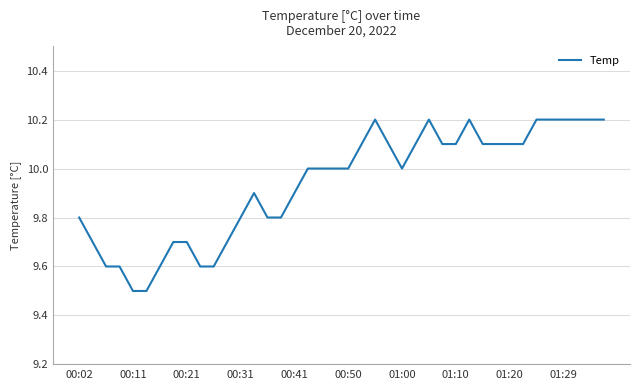

What is the minimum value shown in the chart?

9.5